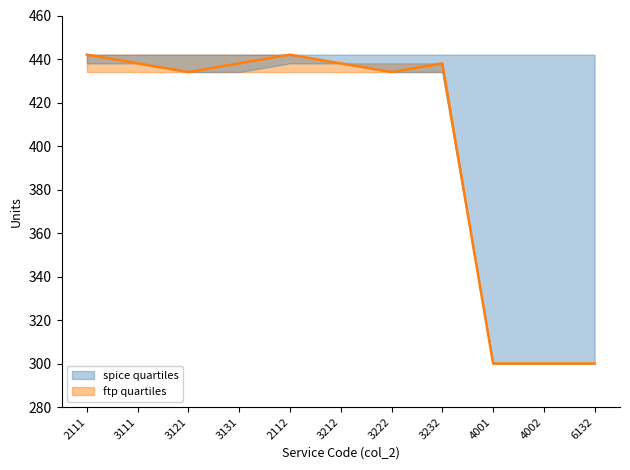

What is the average value?

400